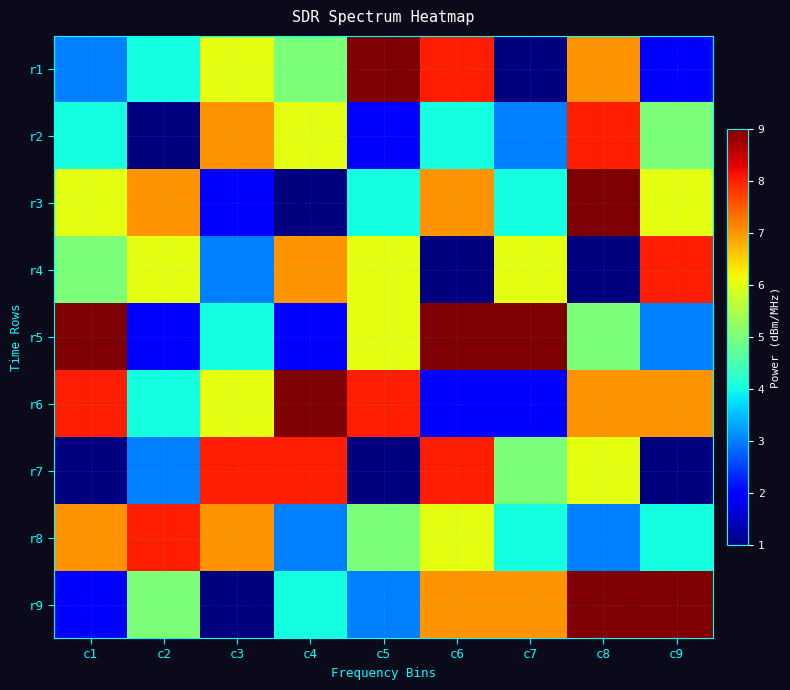

What is the total value across all series at c6?

52